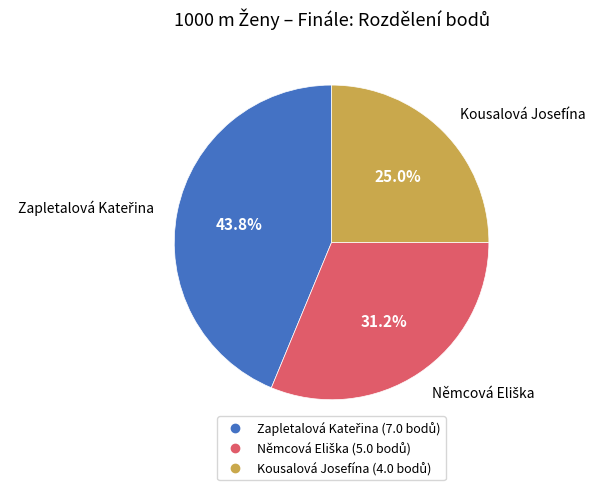

How many segments does this pie chart have?

3